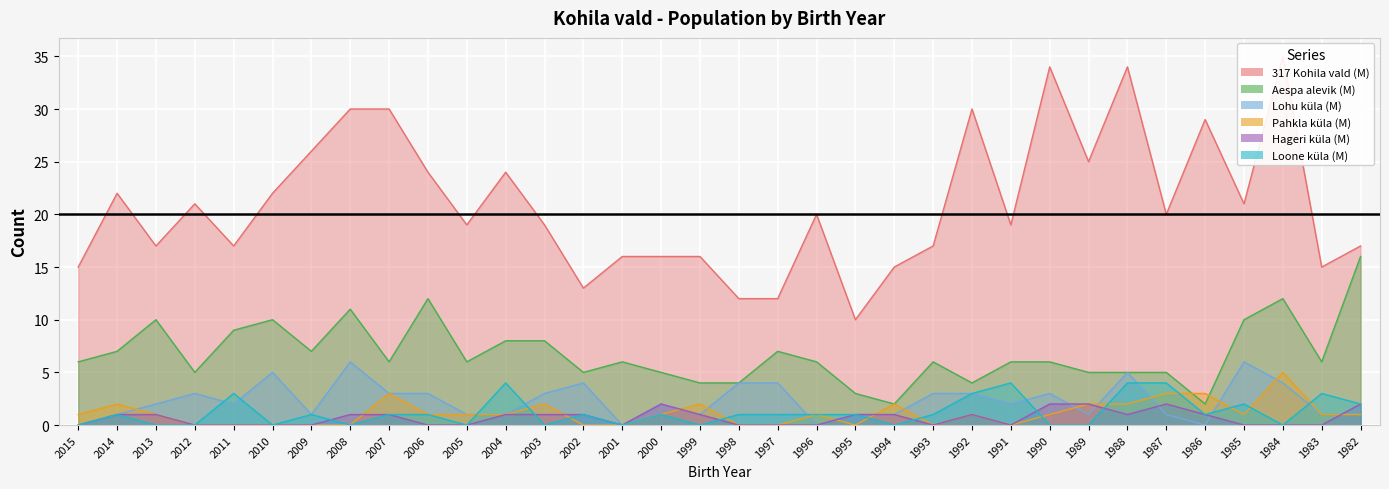

True or false: Lohu küla (M) has a value of 1 at 2005.

False